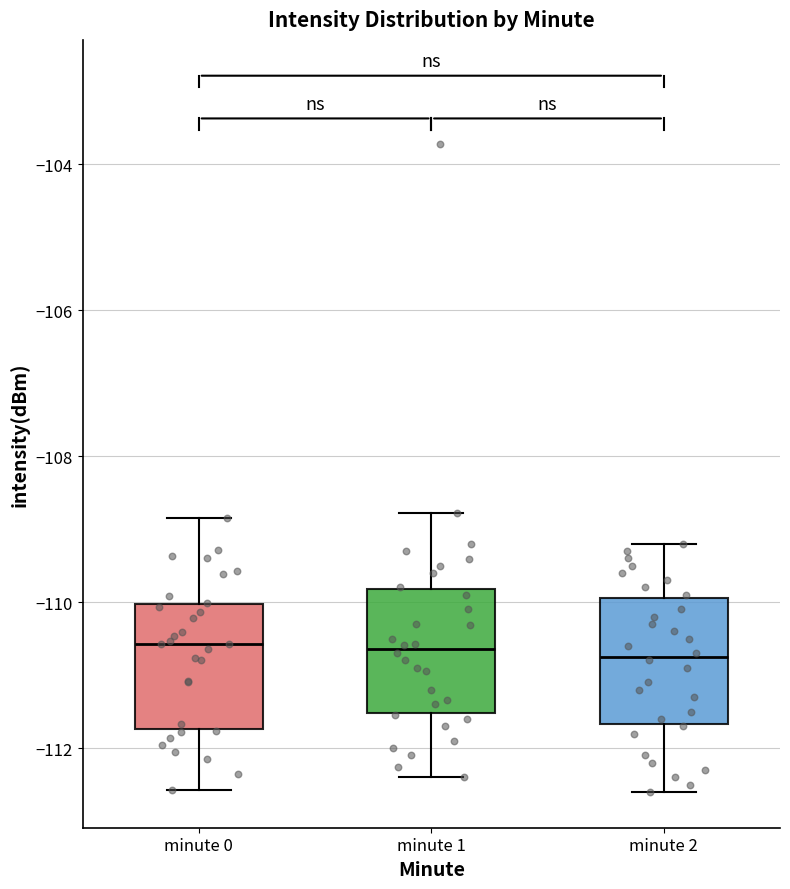

Where does the lower whisker of the box for minute 1 end on the y-axis? The values are not printed on the chart, so give them approximately, as read against the axis.

-112.4